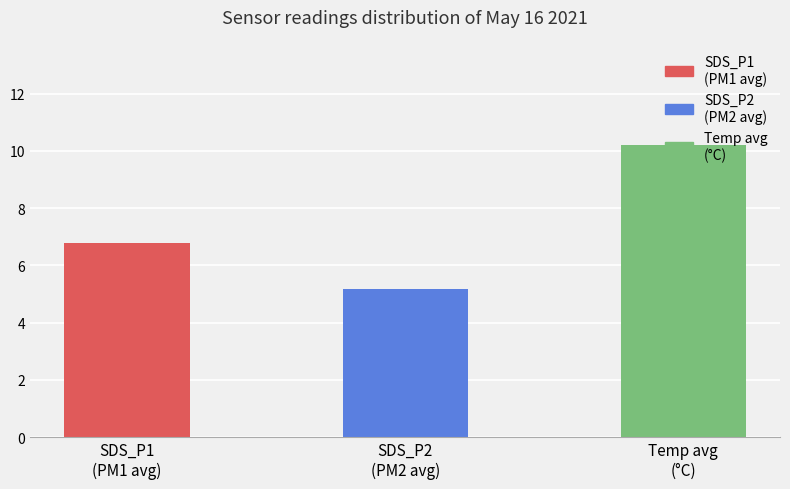

What is the maximum value shown in the chart?

10.2